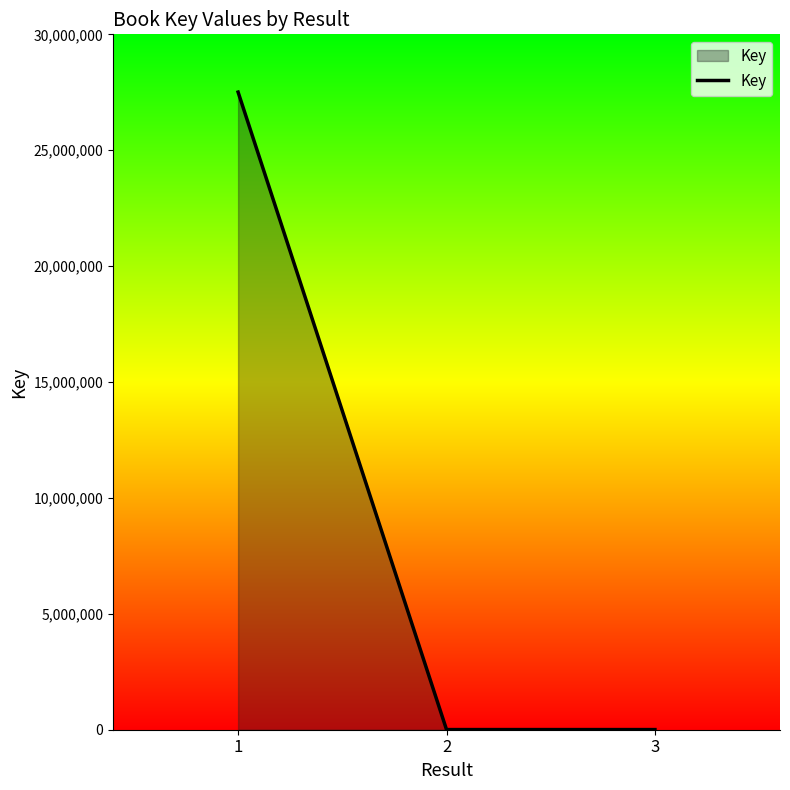

What is the difference between the values at 1 and 3?

27502275